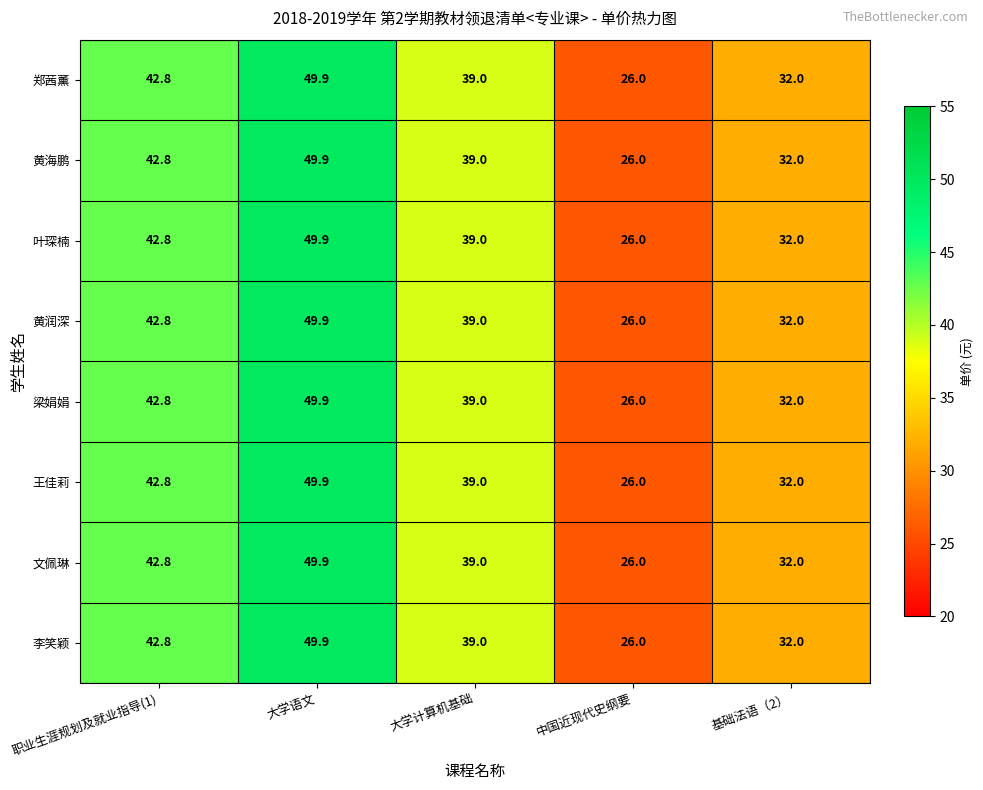

List the labels in order of 叶琛楠 value, smallest first.

中国近现代史纲要, 基础法语（2）, 大学计算机基础, 职业生涯规划及就业指导(1), 大学语文